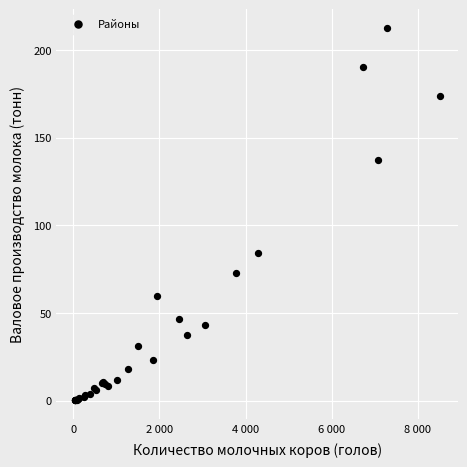

What Y value in the scatter plot is closest to 106?

84.2